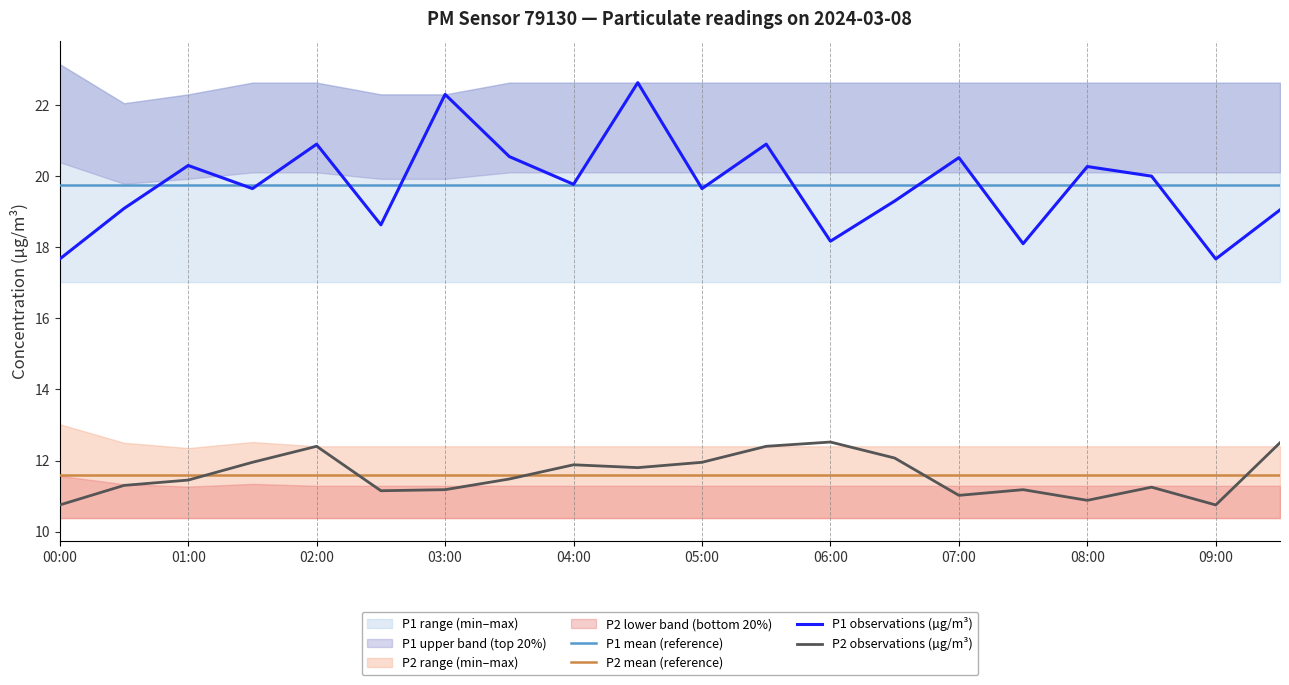

True or false: P2_lower has a value of 10.4 at 05:30.

True